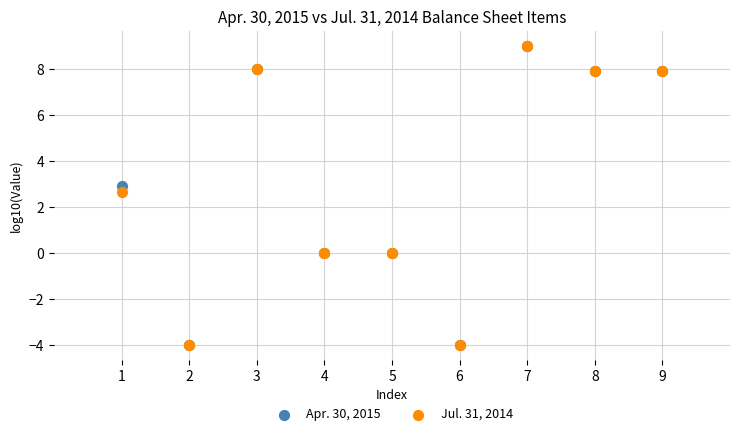

Across all series, what Y value is closest to 2?

2.7